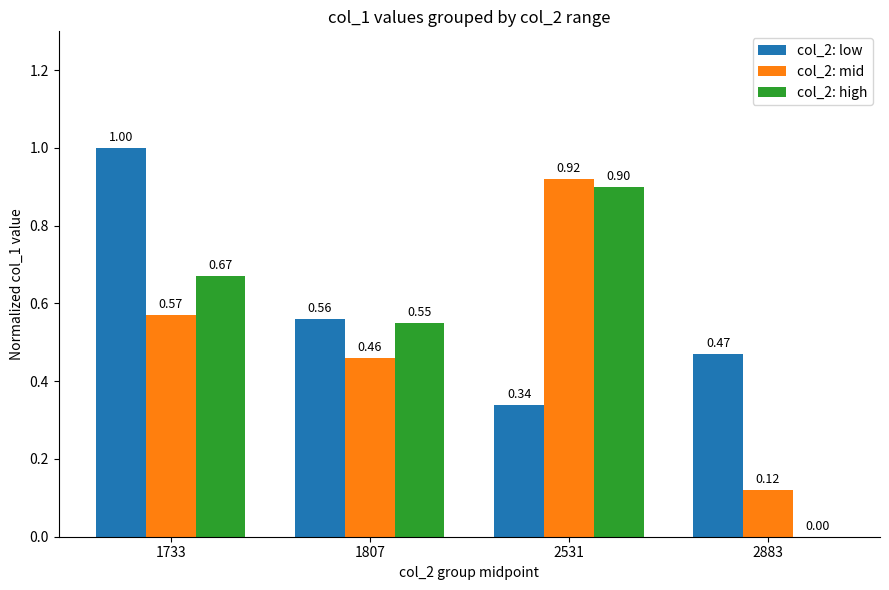

Between 1807 and 2883, which series saw the biggest shift?

col_2: high